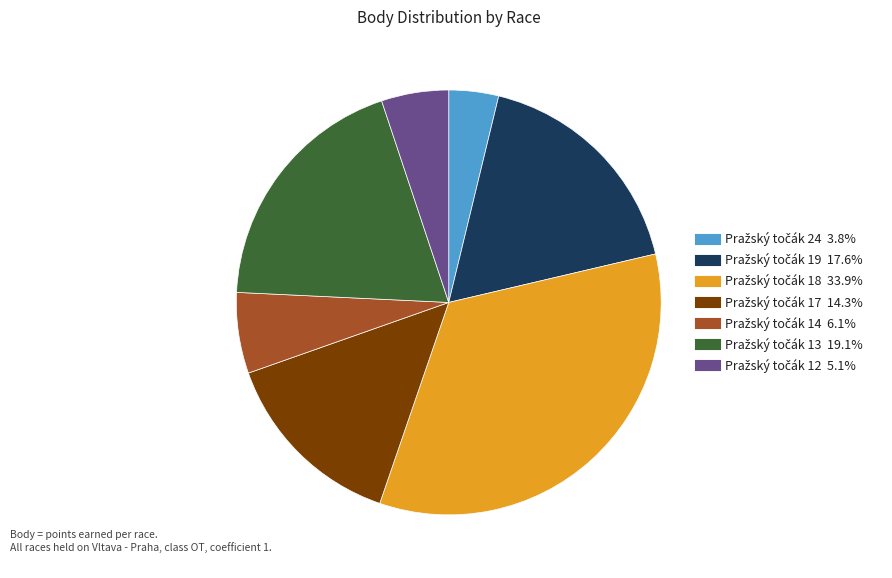

Is there a majority slice in this chart?

No